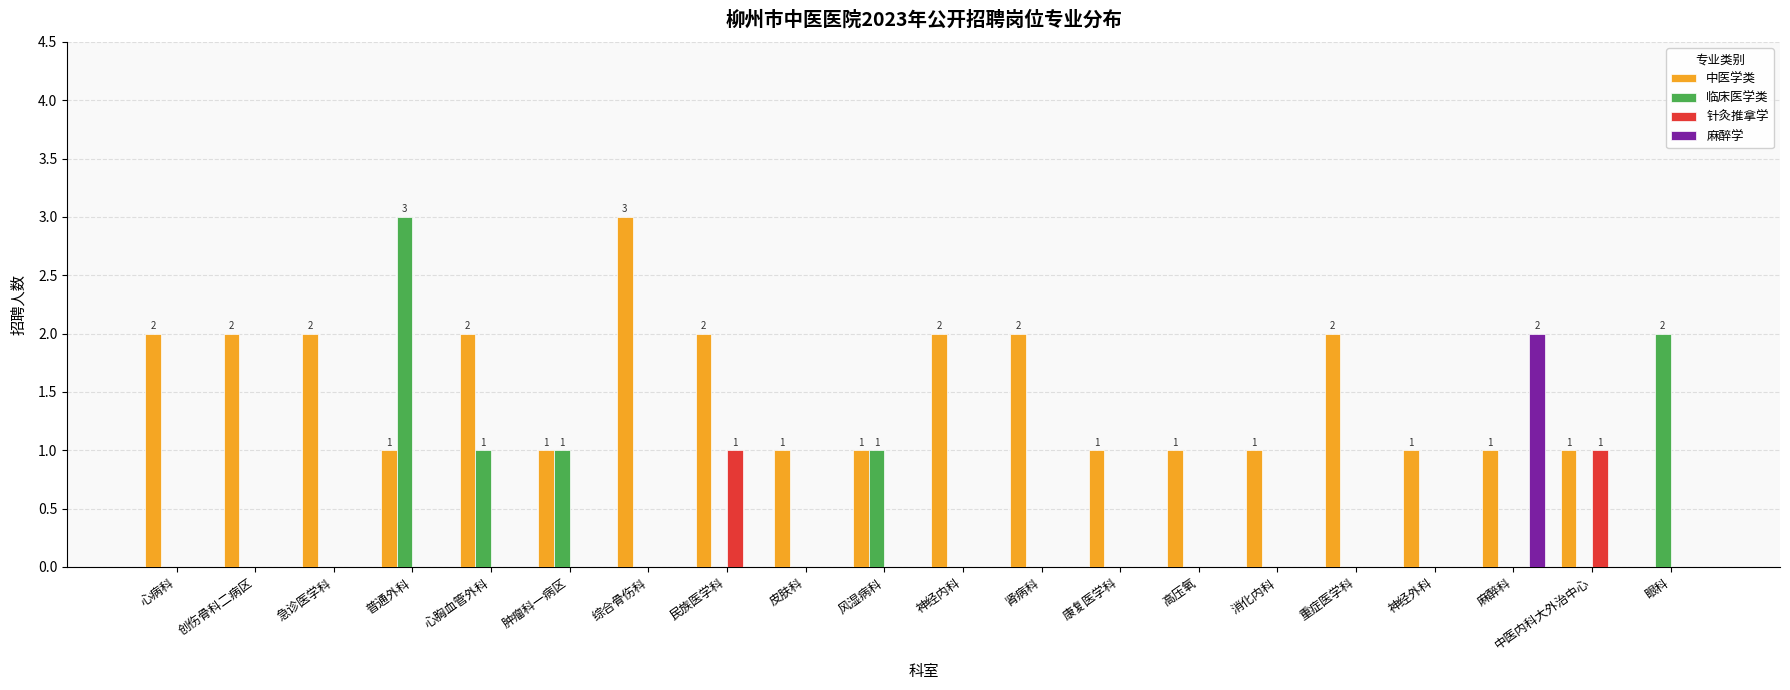

Reading left to right, what are all the values shown in this chart?

中医学类: 心病科=2	创伤骨科二病区=2	急诊医学科=2	普通外科=1	心胸血管外科=2	肿瘤科一病区=1	综合骨伤科=3	民族医学科=2	皮肤科=1	风湿病科=1	神经内科=2	肾病科=2	康复医学科=1	高压氧=1	消化内科=1	重症医学科=2	神经外科=1	麻醉科=1	中医内科大外治中心=1	眼科=0
临床医学类: 心病科=0	创伤骨科二病区=0	急诊医学科=0	普通外科=3	心胸血管外科=1	肿瘤科一病区=1	综合骨伤科=0	民族医学科=0	皮肤科=0	风湿病科=1	神经内科=0	肾病科=0	康复医学科=0	高压氧=0	消化内科=0	重症医学科=0	神经外科=0	麻醉科=0	中医内科大外治中心=0	眼科=2
针灸推拿学: 心病科=0	创伤骨科二病区=0	急诊医学科=0	普通外科=0	心胸血管外科=0	肿瘤科一病区=0	综合骨伤科=0	民族医学科=1	皮肤科=0	风湿病科=0	神经内科=0	肾病科=0	康复医学科=0	高压氧=0	消化内科=0	重症医学科=0	神经外科=0	麻醉科=0	中医内科大外治中心=1	眼科=0
麻醉学: 心病科=0	创伤骨科二病区=0	急诊医学科=0	普通外科=0	心胸血管外科=0	肿瘤科一病区=0	综合骨伤科=0	民族医学科=0	皮肤科=0	风湿病科=0	神经内科=0	肾病科=0	康复医学科=0	高压氧=0	消化内科=0	重症医学科=0	神经外科=0	麻醉科=2	中医内科大外治中心=0	眼科=0